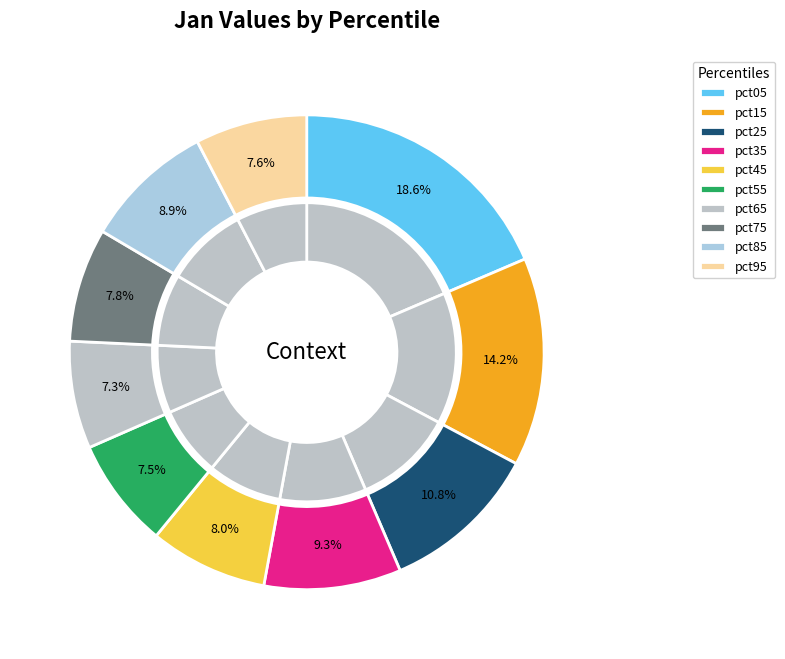

To the nearest percent, what percentage of the pie is pct55?

7%